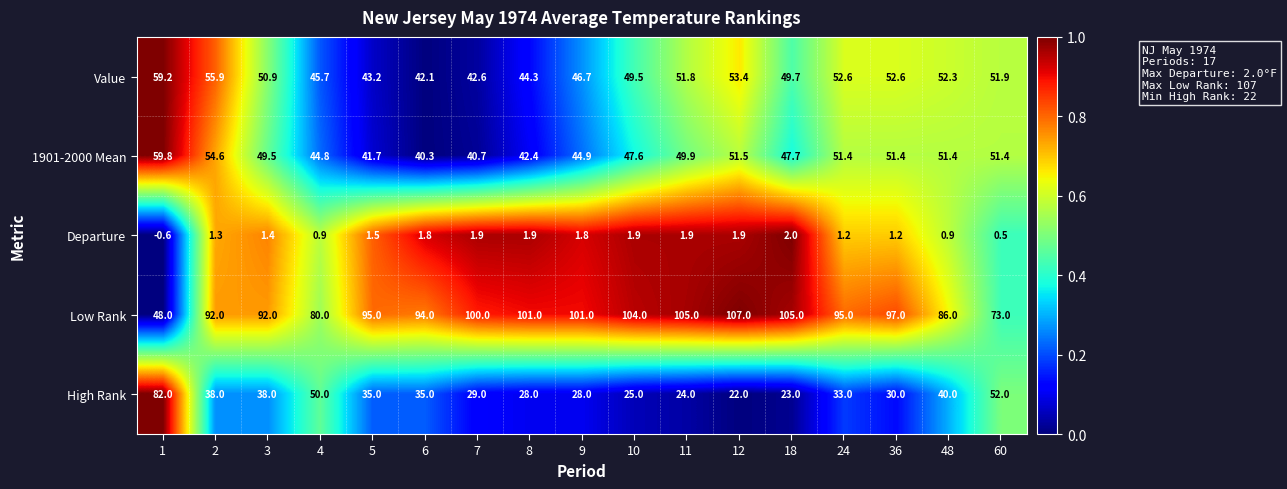

What is the sum of all Value values?

844.4